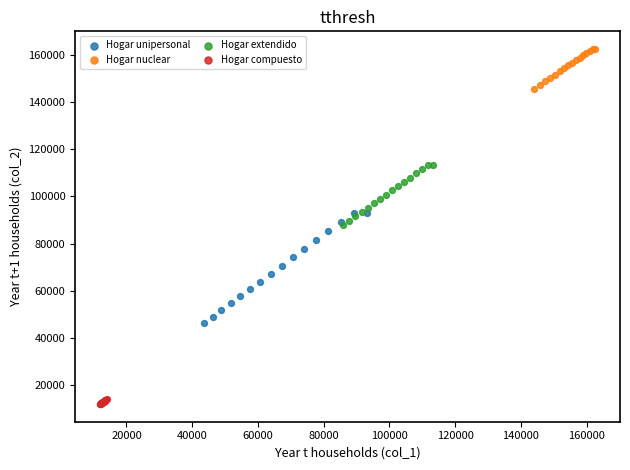

Which series contains the highest Y value?

Hogar nuclear